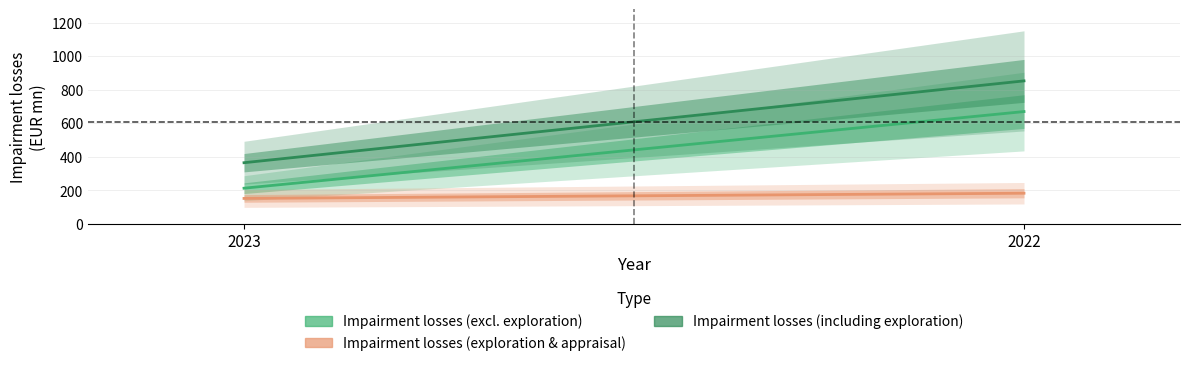

Which series has the largest range (max minus min)?

Impairment losses (including exploration)